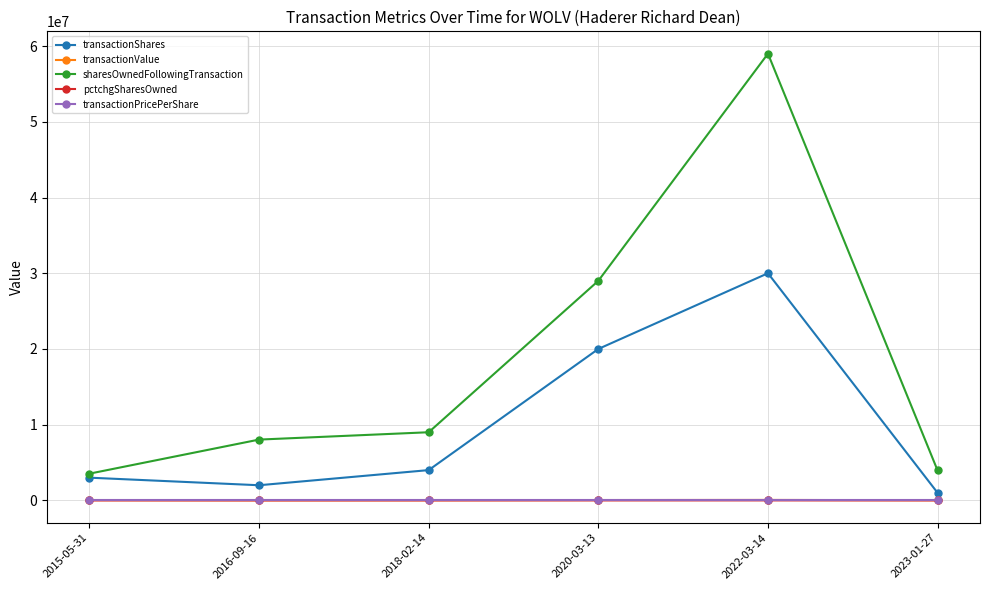

What are all the series names shown in the legend?

transactionShares, transactionValue, sharesOwnedFollowingTransaction, pctchgSharesOwned, transactionPricePerShare